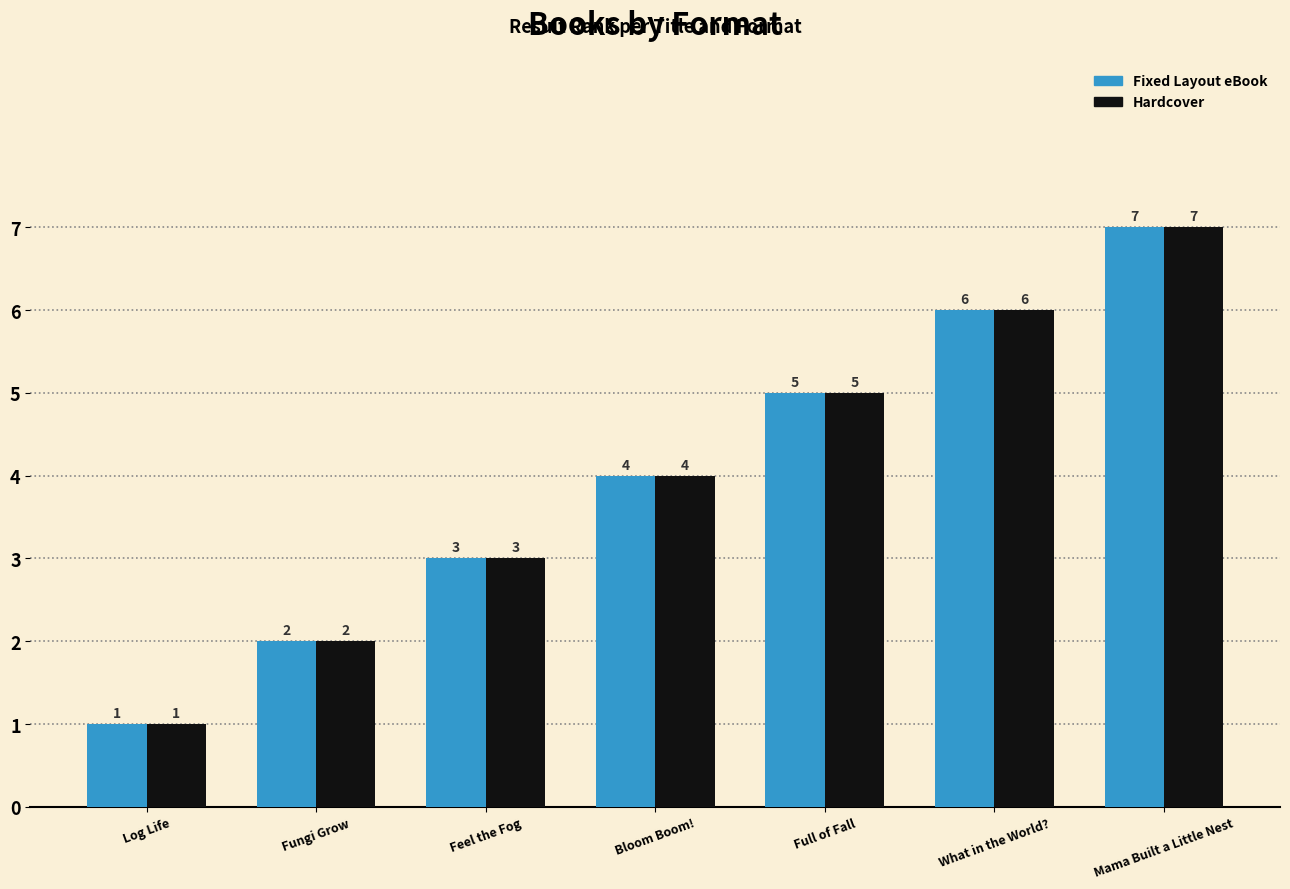

What is the average value of the Hardcover series?

4